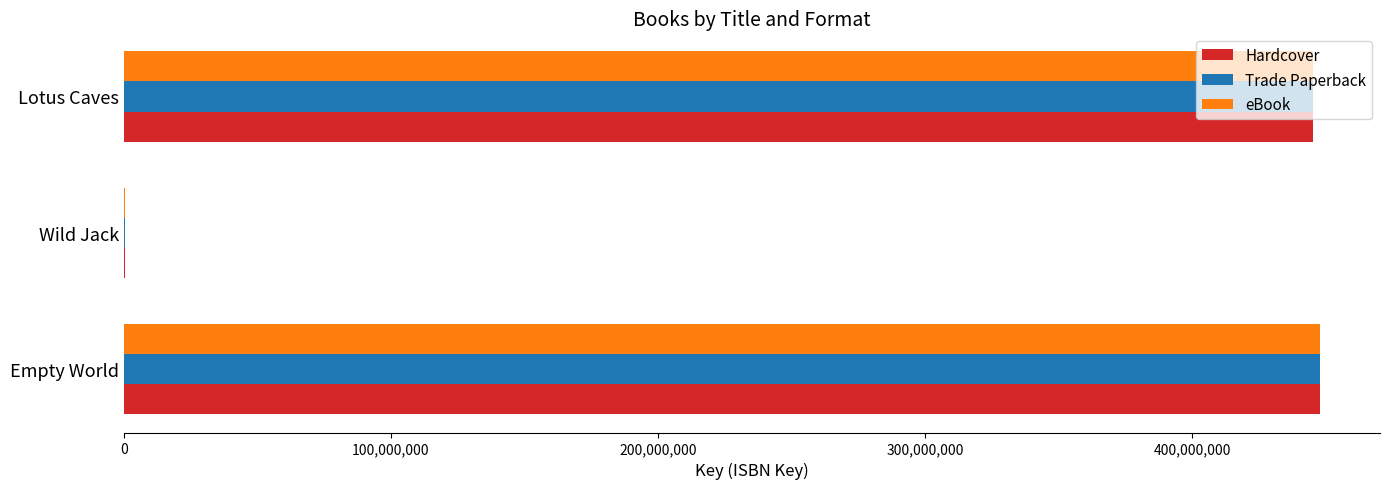

What is the highest value of the eBook series?

447846952